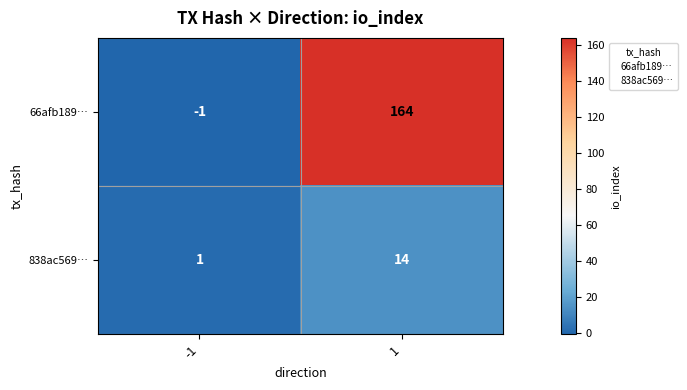

What is the difference between the highest and lowest values at 1?

150